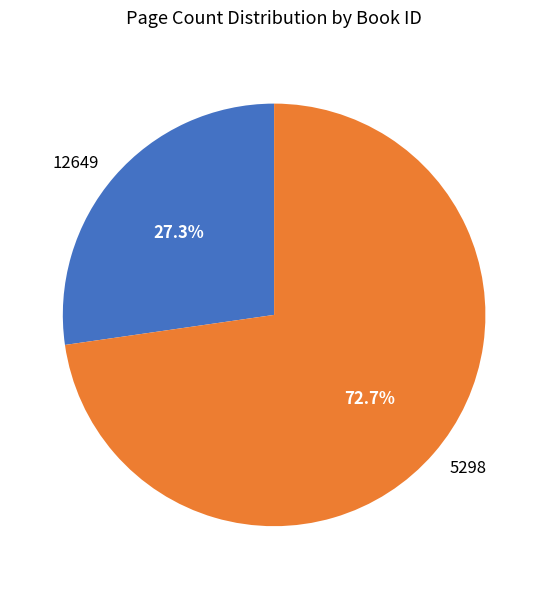

To the nearest percent, what is the average slice percentage?

50%